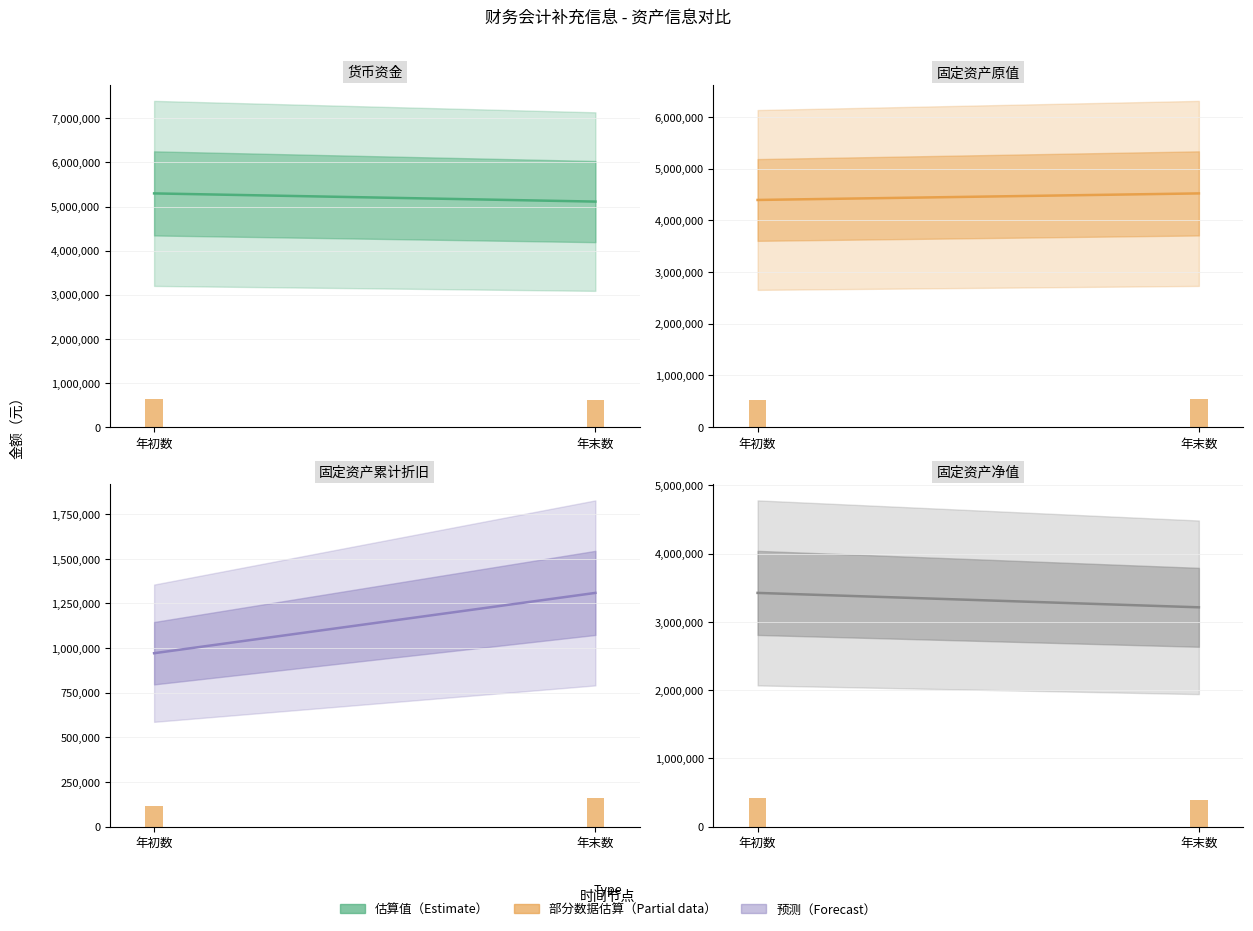

Between 年初数 and 年末数, which is larger?

年初数